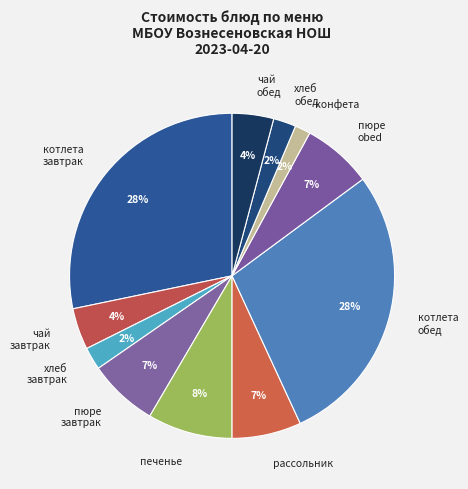

True or false: хлеб обед accounts for 2% of the total.

True